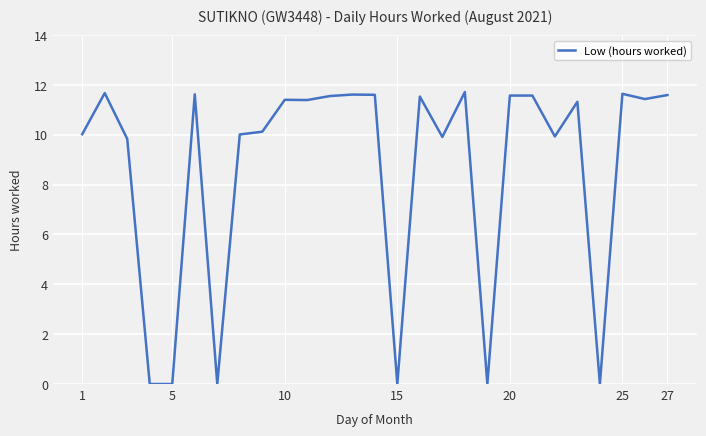

What is the greatest value displayed?

11.7